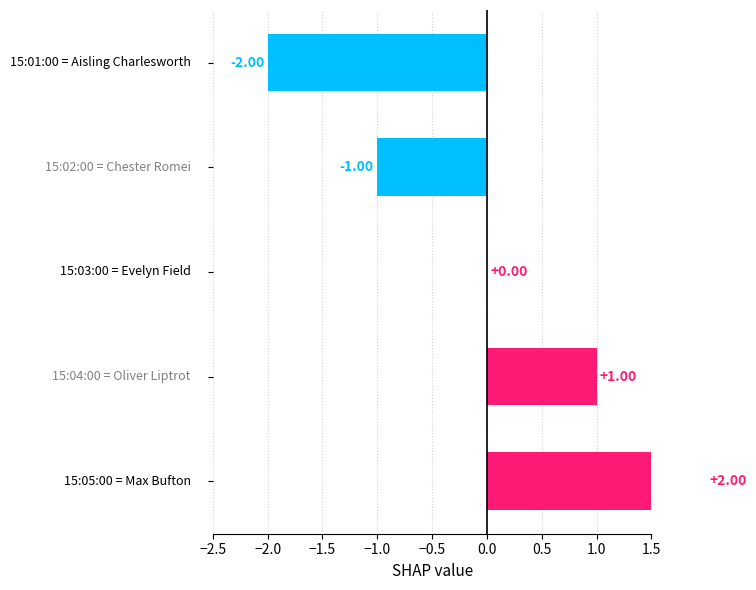

How many values exceed 0?

2